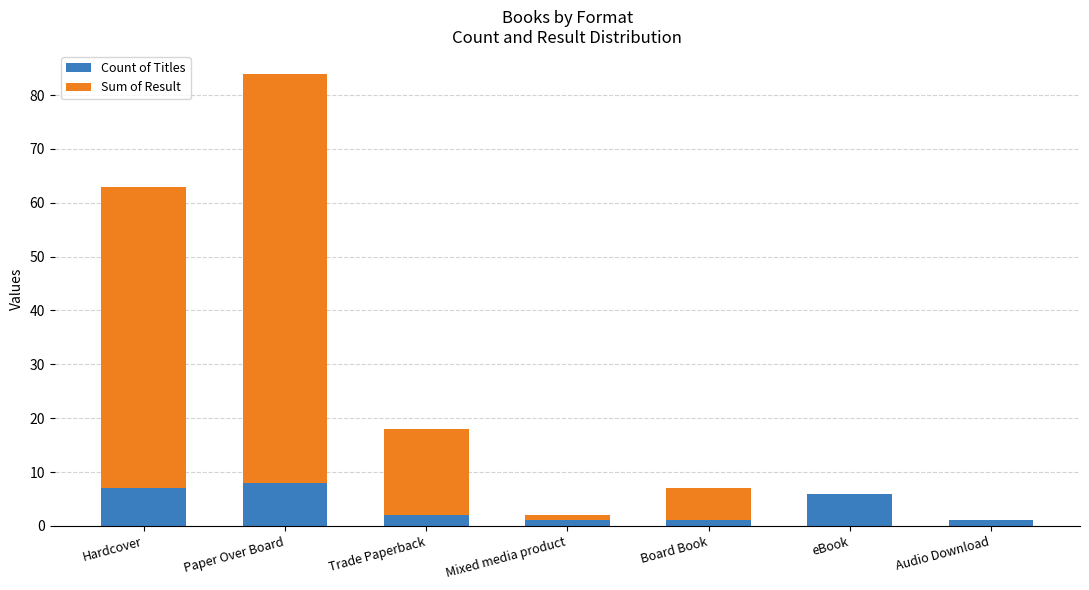

At which category is the sum across all series the highest?

Paper Over Board